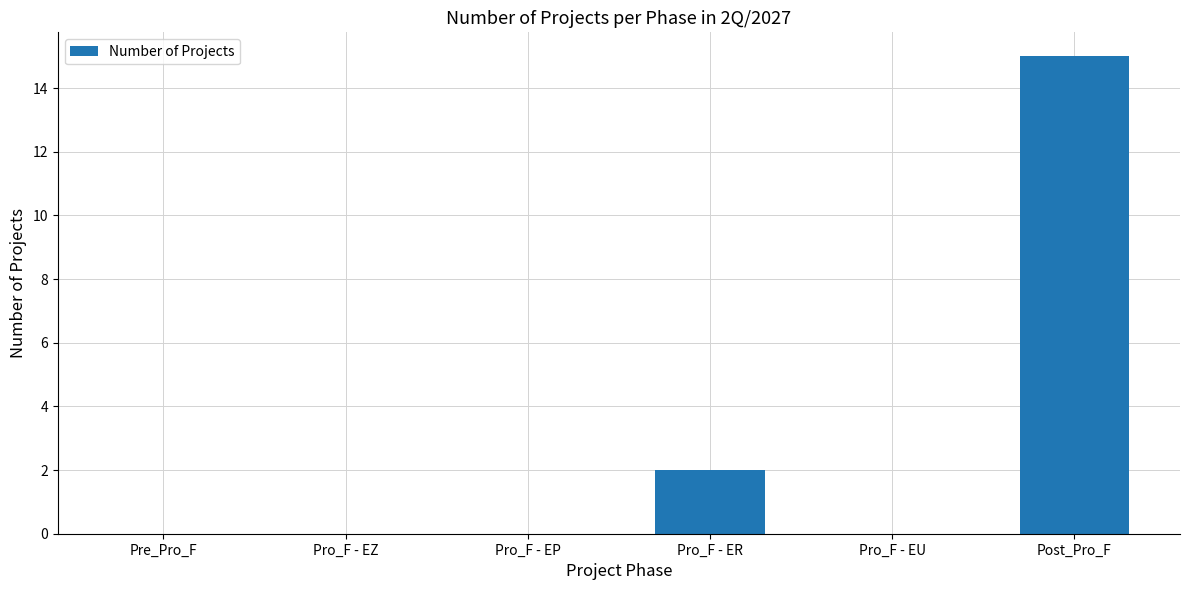

How many series are shown in this chart?

1